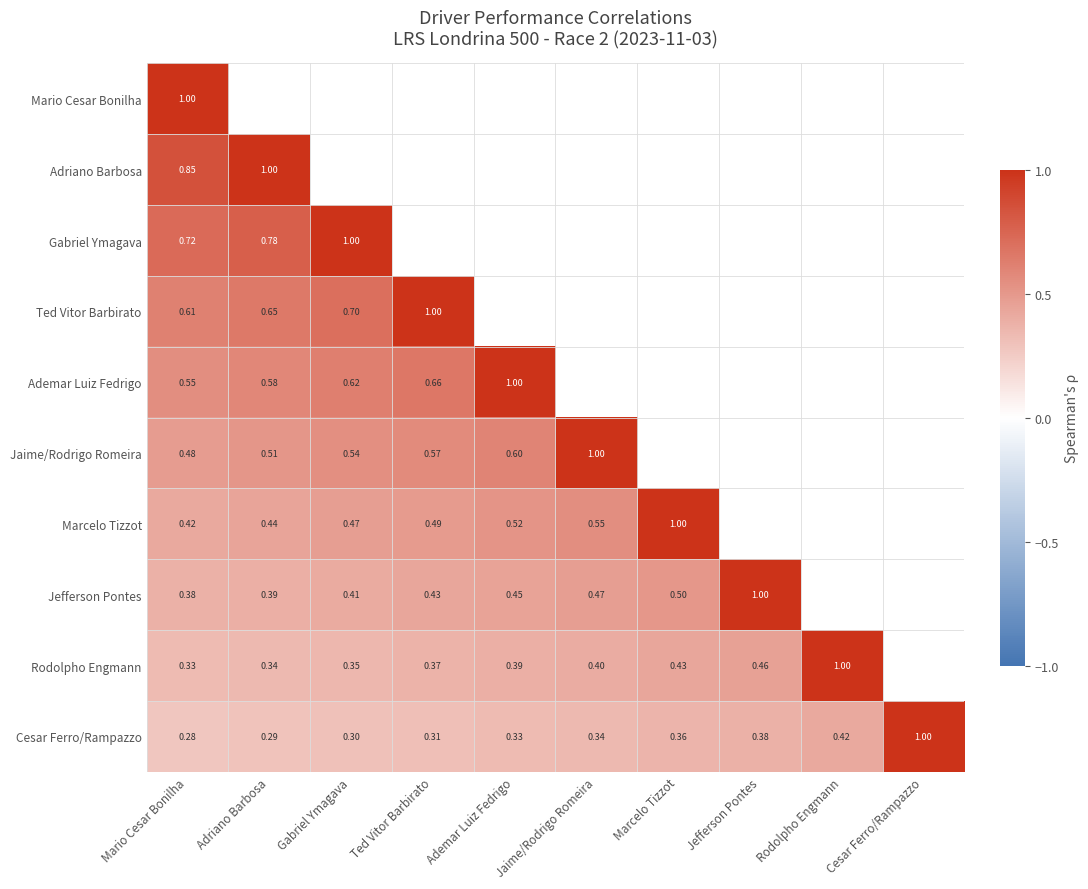

Rank the series at Rodolpho Engmann from lowest to highest value.

Cesar Ferro/Rampazzo, Mario Cesar Bonilha, Adriano Barbosa, Gabriel Ymagava, Ted Vitor Barbirato, Ademar Luiz Fedrigo, Jaime/Rodrigo Romeira, Marcelo Tizzot, Jefferson Pontes, Rodolpho Engmann